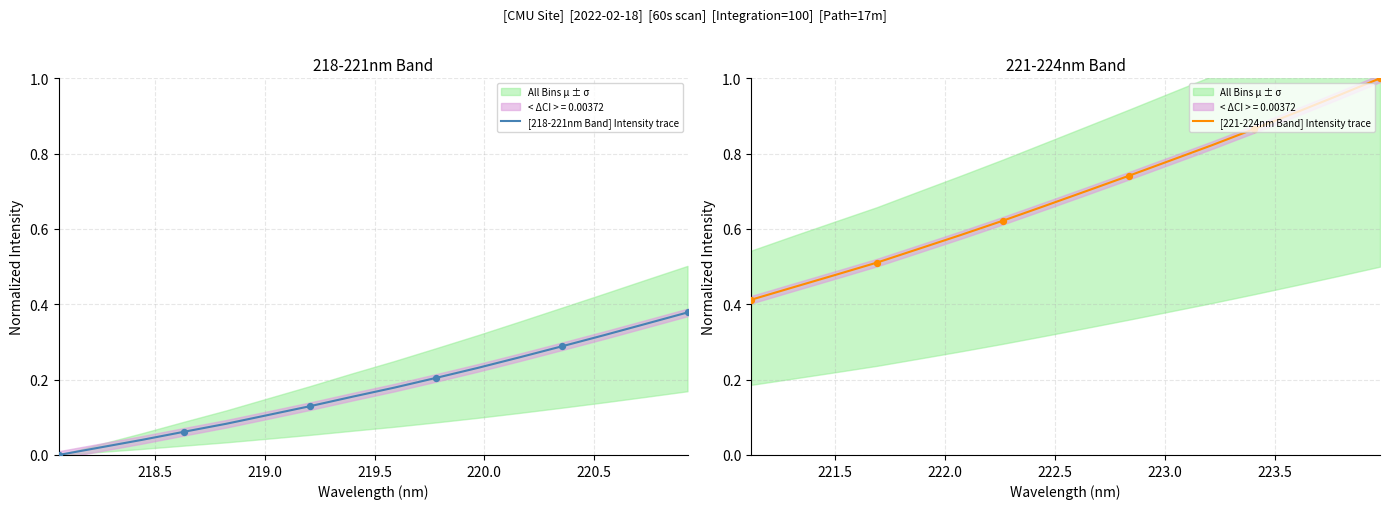

Which series reaches the maximum Y coordinate?

[221-224nm Band] Intensity trace